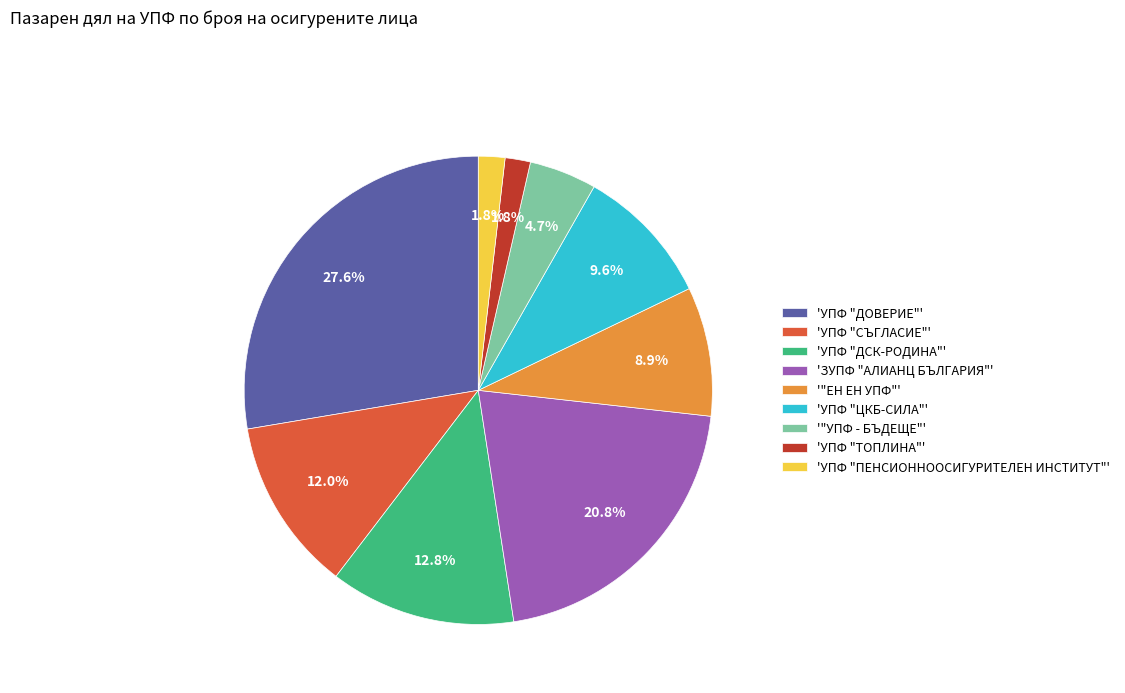

Count the number of slices in the pie.

9